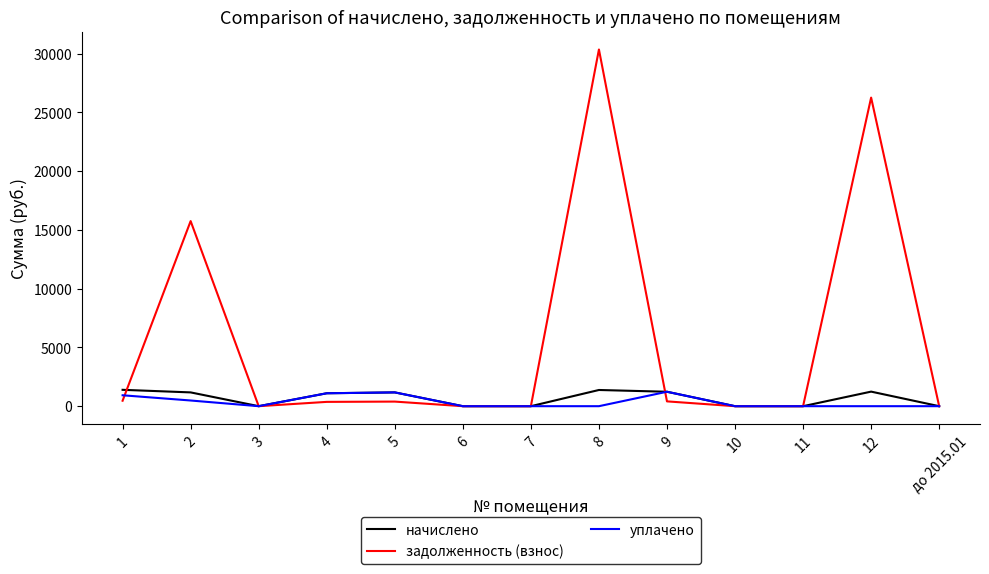

Is this an area chart (filled region under the line)?

No